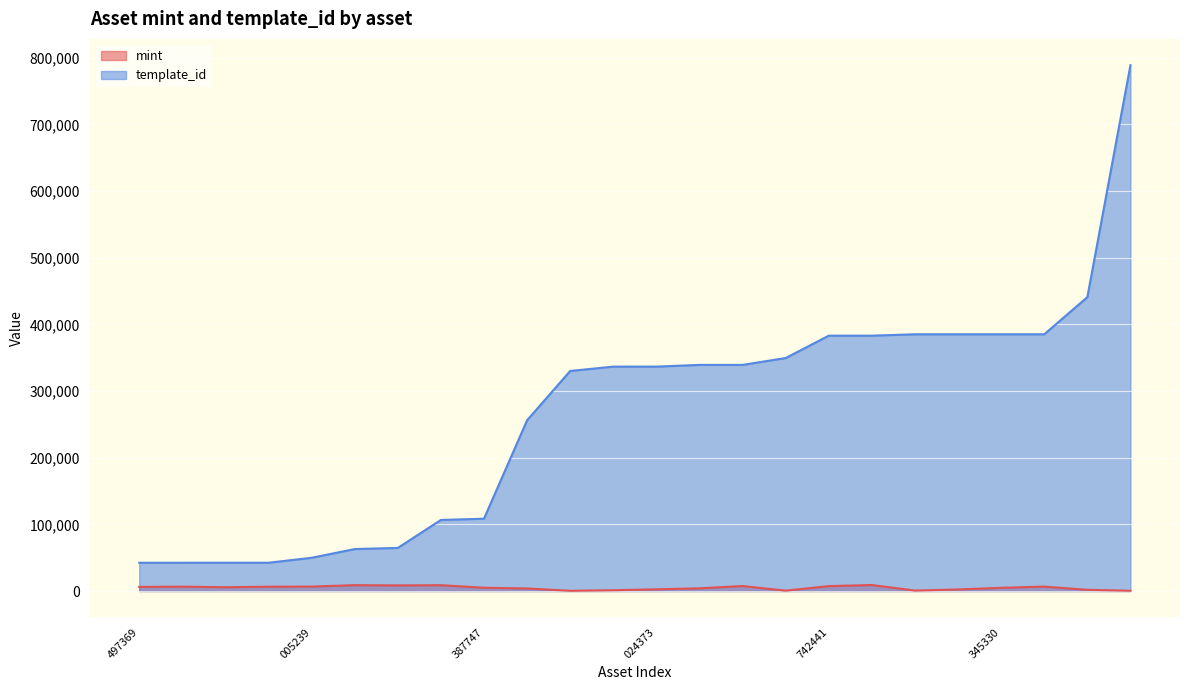

In mint, how many points are lower than both neighbors (excluding endpoints)?

5